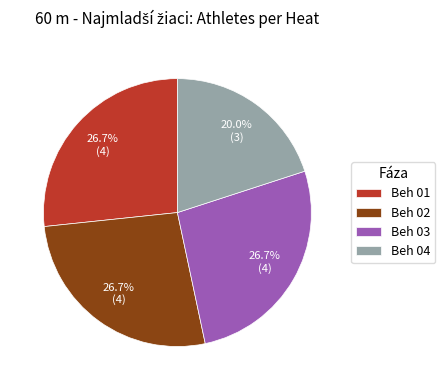

Count the number of slices in the pie.

4